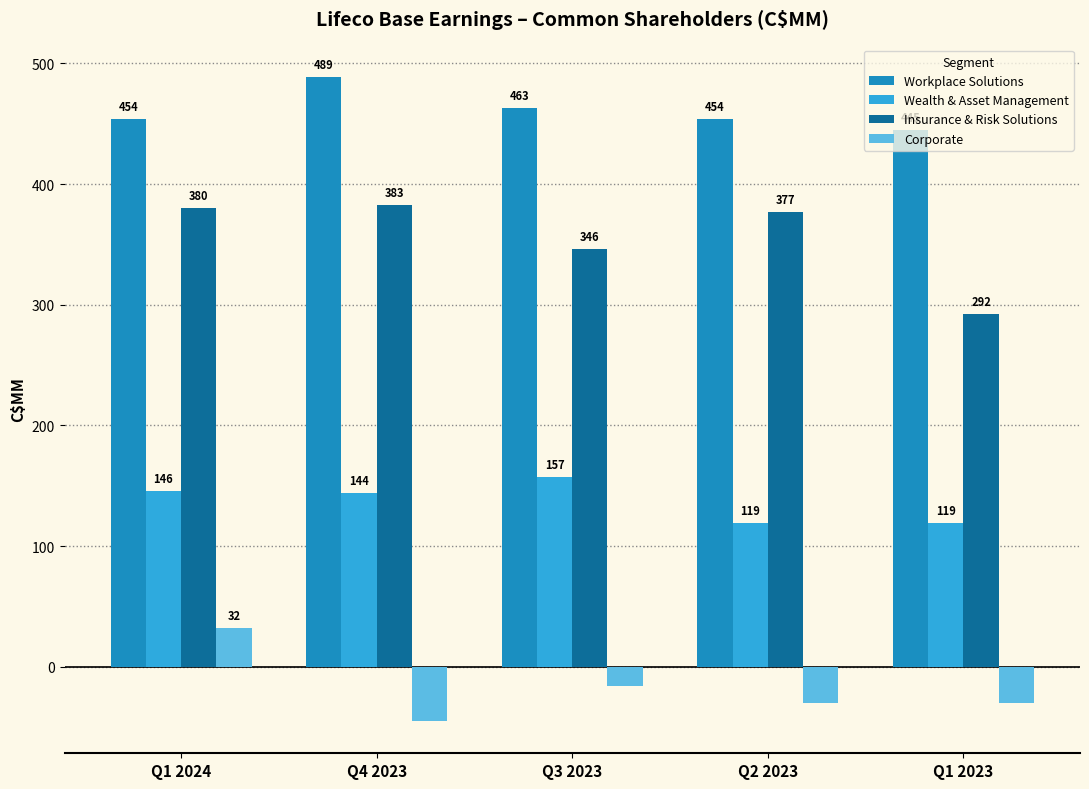

Is it true that Wealth & Asset Management equals 119 at Q2 2023?

True